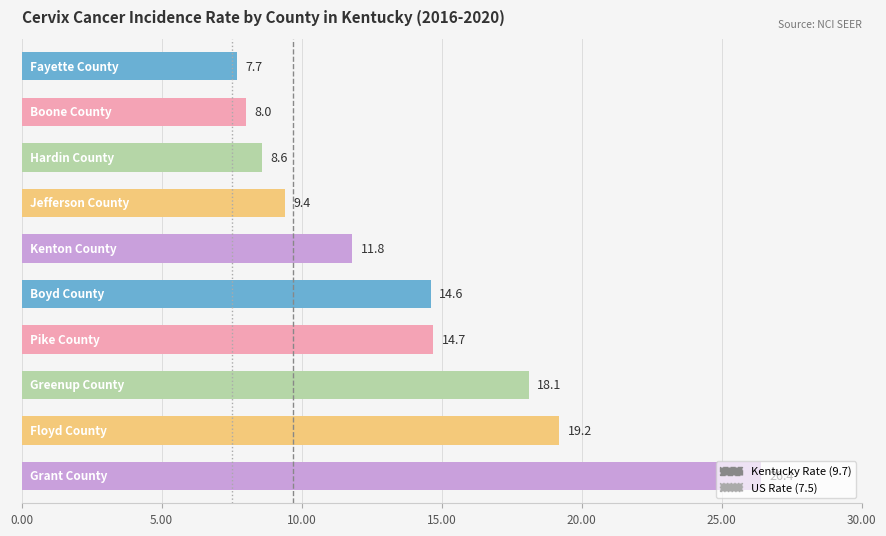

What is the value of the 8th bar from the top?

18.1